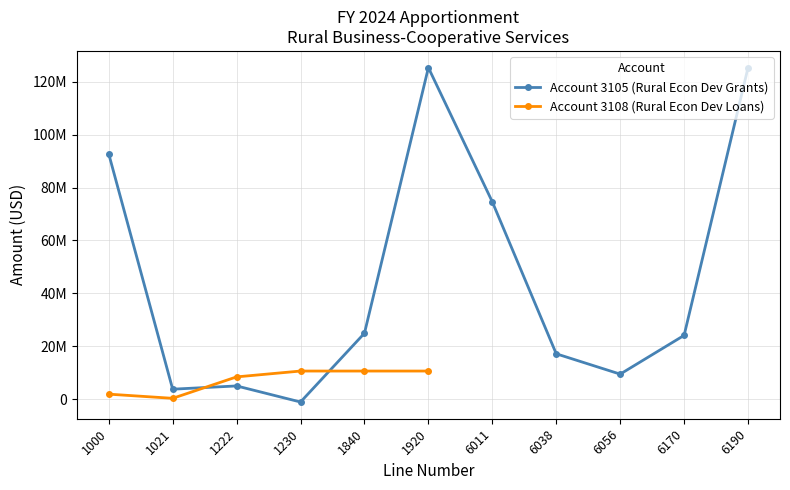

What is the change in value from 1230 to 1920?

+126427397